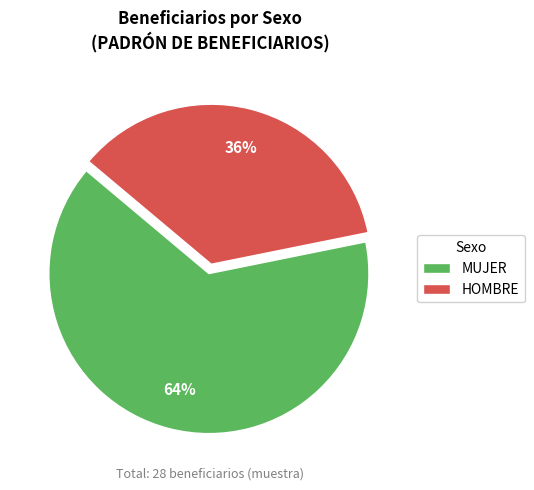

To the nearest percent, what is the combined percentage of MUJER and HOMBRE?

100%